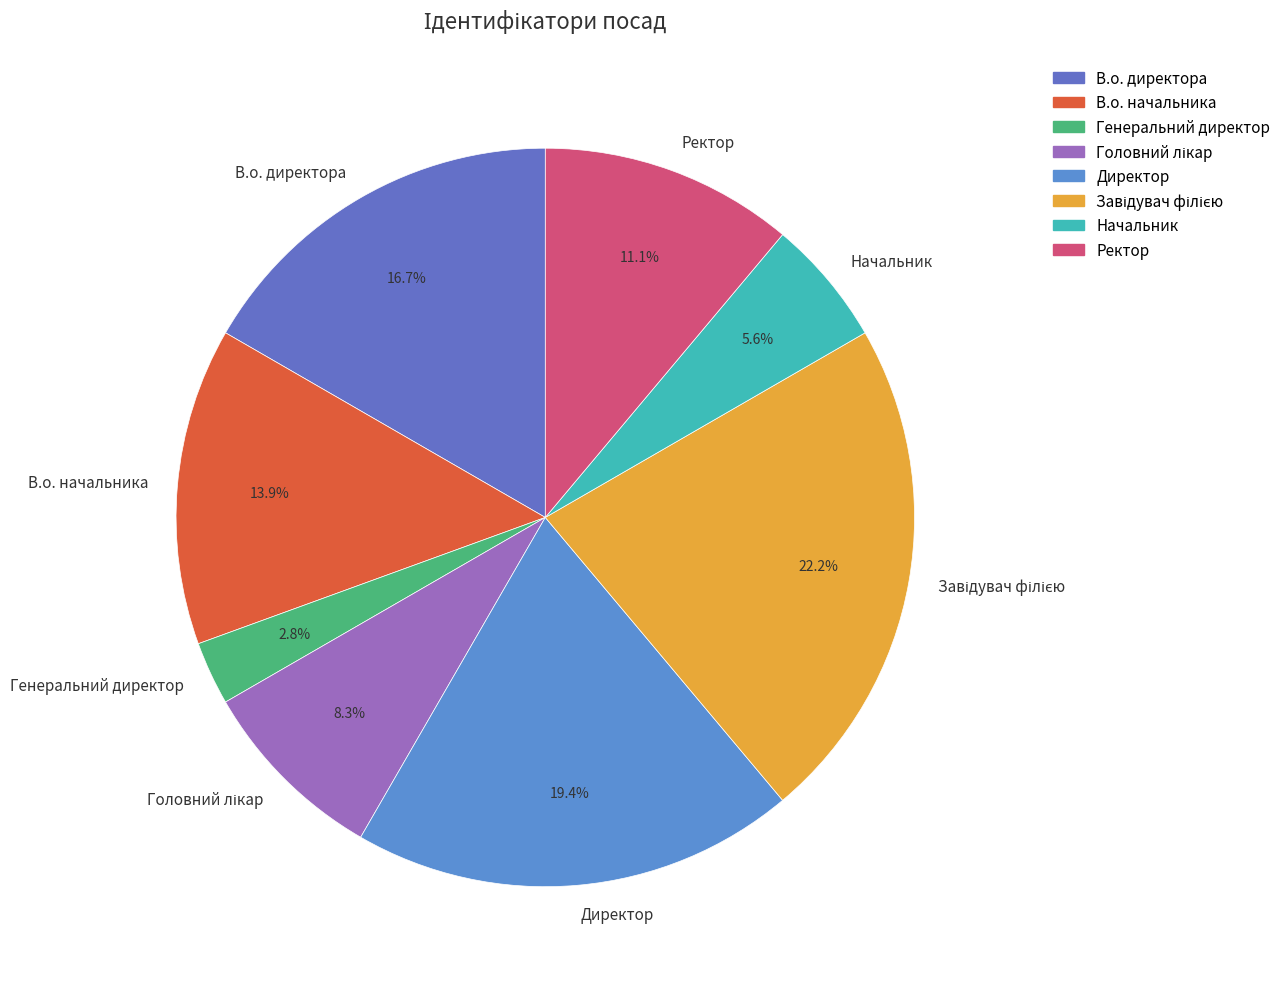

Combined, do Ректор and Директор account for over 50%?

No